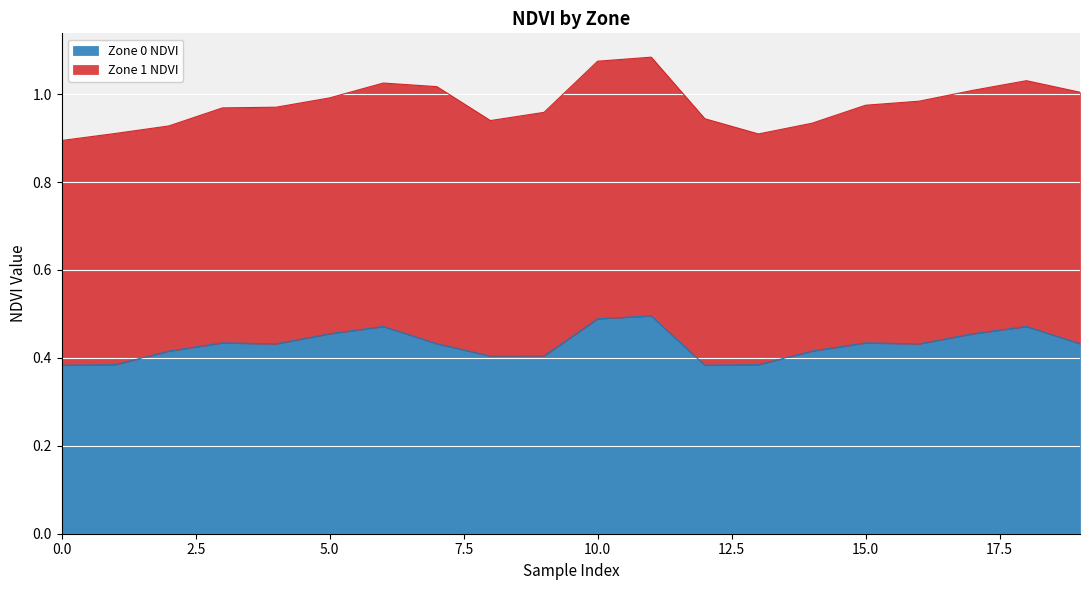

Reading left to right, list all the values displayed in this chart.

0.4	0.4	0.4	0.4	0.4	0.5	0.5	0.4	0.4	0.4	0.5	0.5	0.4	0.4	0.4	0.4	0.4	0.5	0.5	0.4